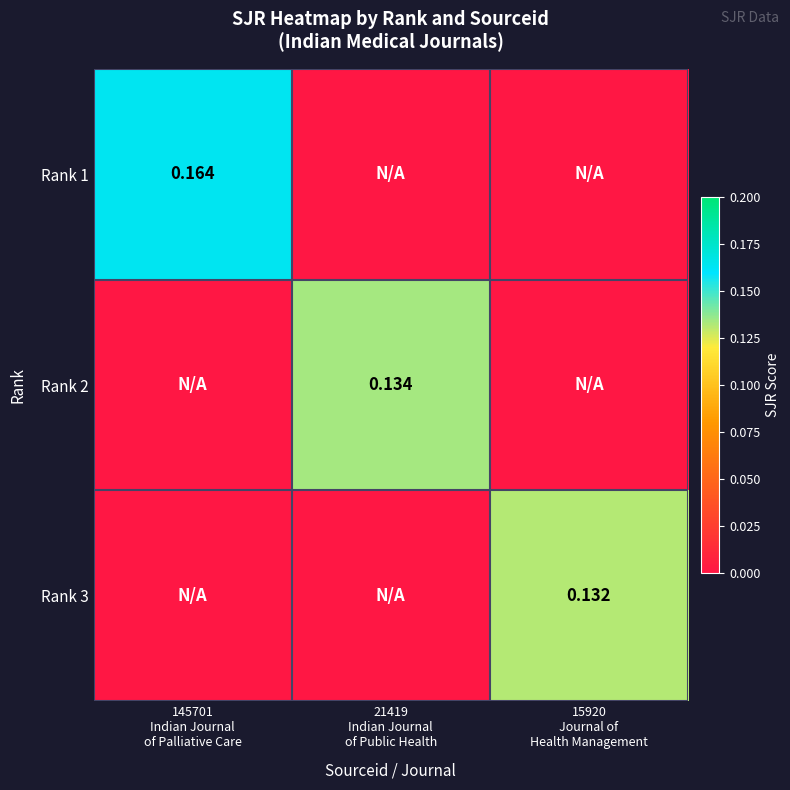

The value of Rank 1 at 21419 Indian Journal of Public Health is 0.1. True or false?

False